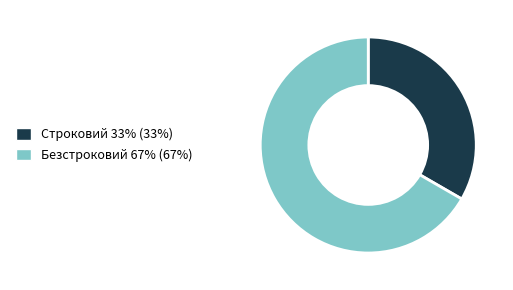

Do Безстроковий and Строковий together represent more than half of the pie?

Yes